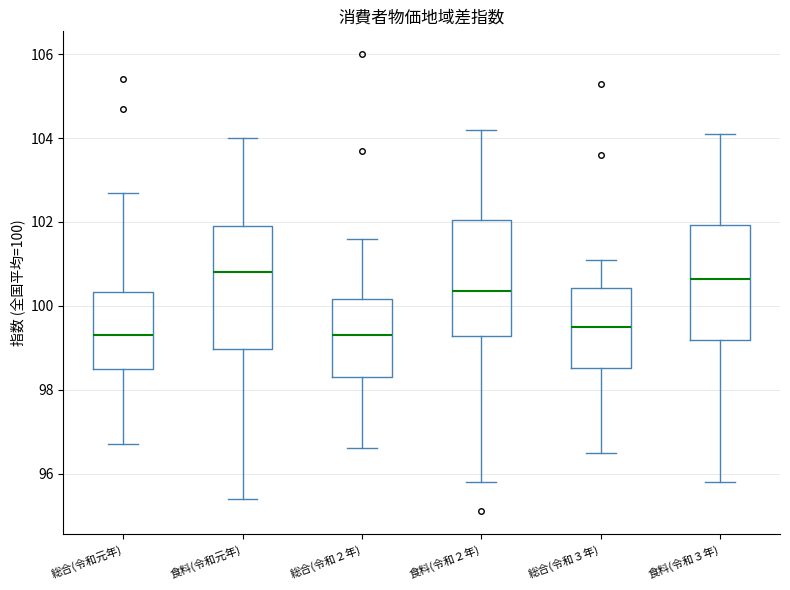

Reading left to right, read every box against the y-axis: the position of its median line, the range the box covers, and the ends of its whiskers. The values are not printed on the chart, so give them approximately, as read against the axis.

総合(令和元年): median 99.4, box 98.6 to 100.4, whiskers 96.8 to 102.8
食料(令和元年): median 100.8, box 99.0 to 102.0, whiskers 95.4 to 104.0
総合(令和２年): median 99.4, box 98.4 to 100.2, whiskers 96.6 to 101.6
食料(令和２年): median 100.4, box 99.2 to 102.0, whiskers 95.8 to 104.2
総合(令和３年): median 99.6, box 98.6 to 100.4, whiskers 96.6 to 101.2
食料(令和３年): median 100.6, box 99.2 to 102.0, whiskers 95.8 to 104.2